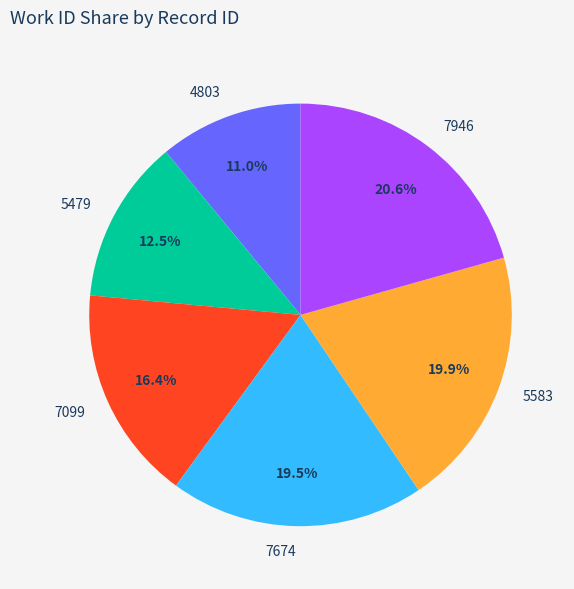

What percentage do 7674 and 5583 together represent?

39.4%